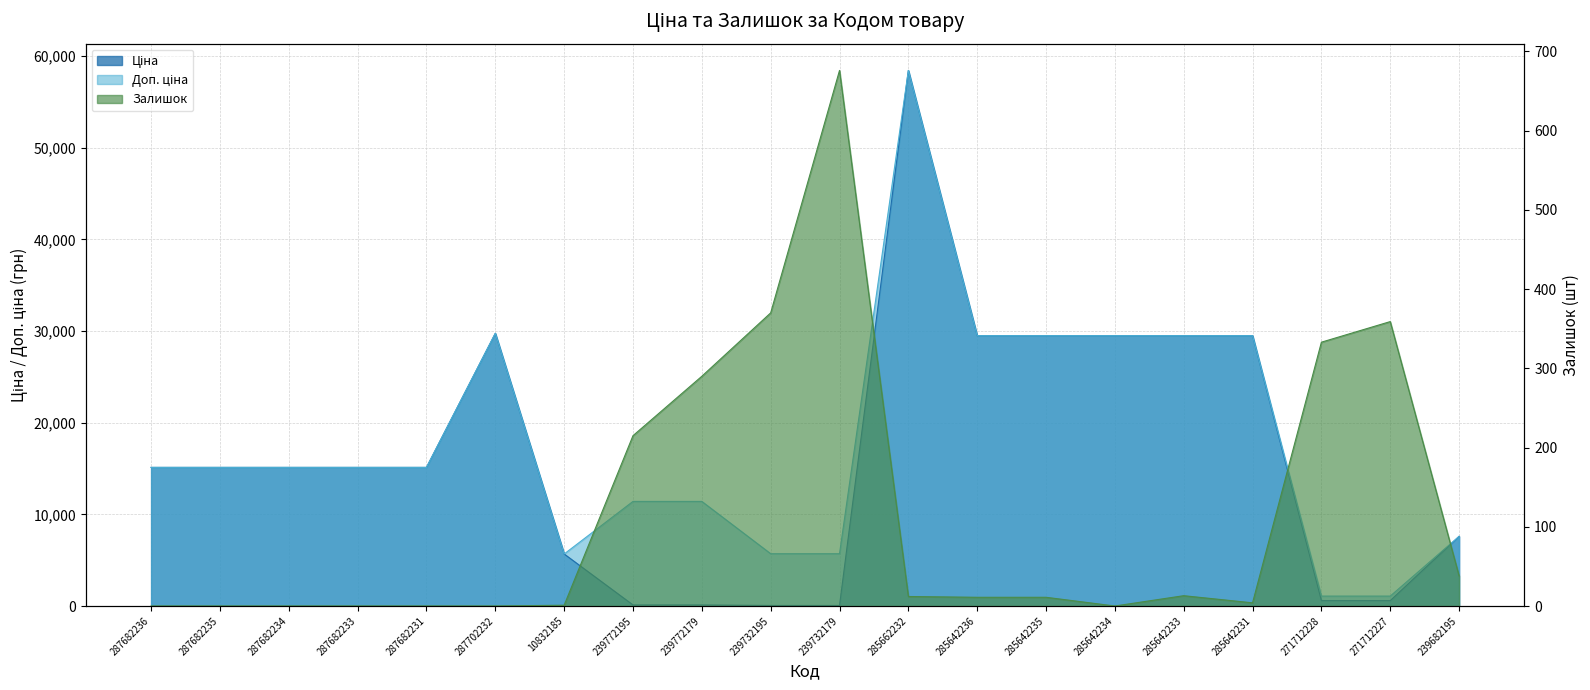

What is the label of the 19th point from the right?

287682235